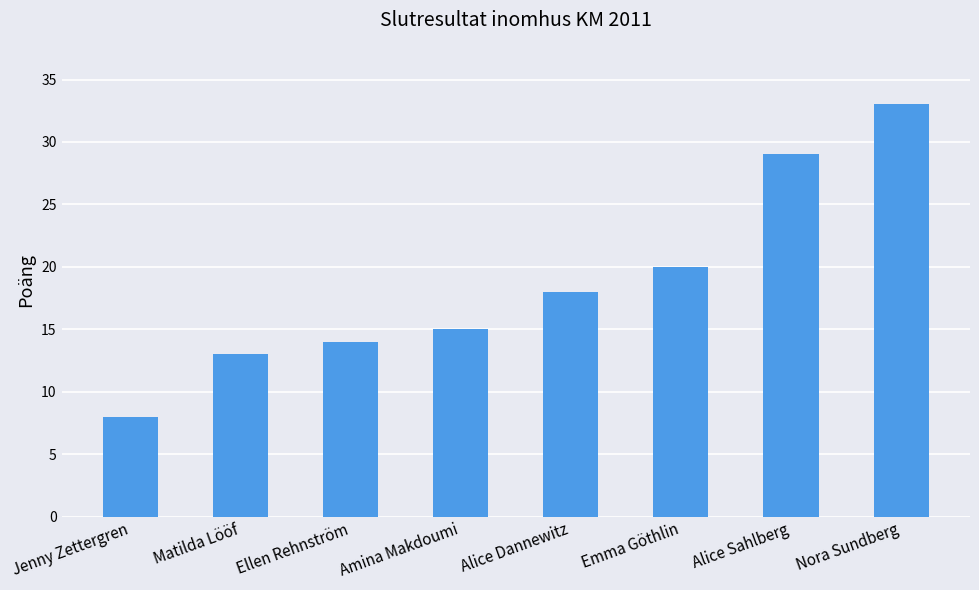

List the labels in order of value, largest first.

Nora Sundberg, Alice Sahlberg, Emma Göthlin, Alice Dannewitz, Amina Makdoumi, Ellen Rehnström, Matilda Lööf, Jenny Zettergren